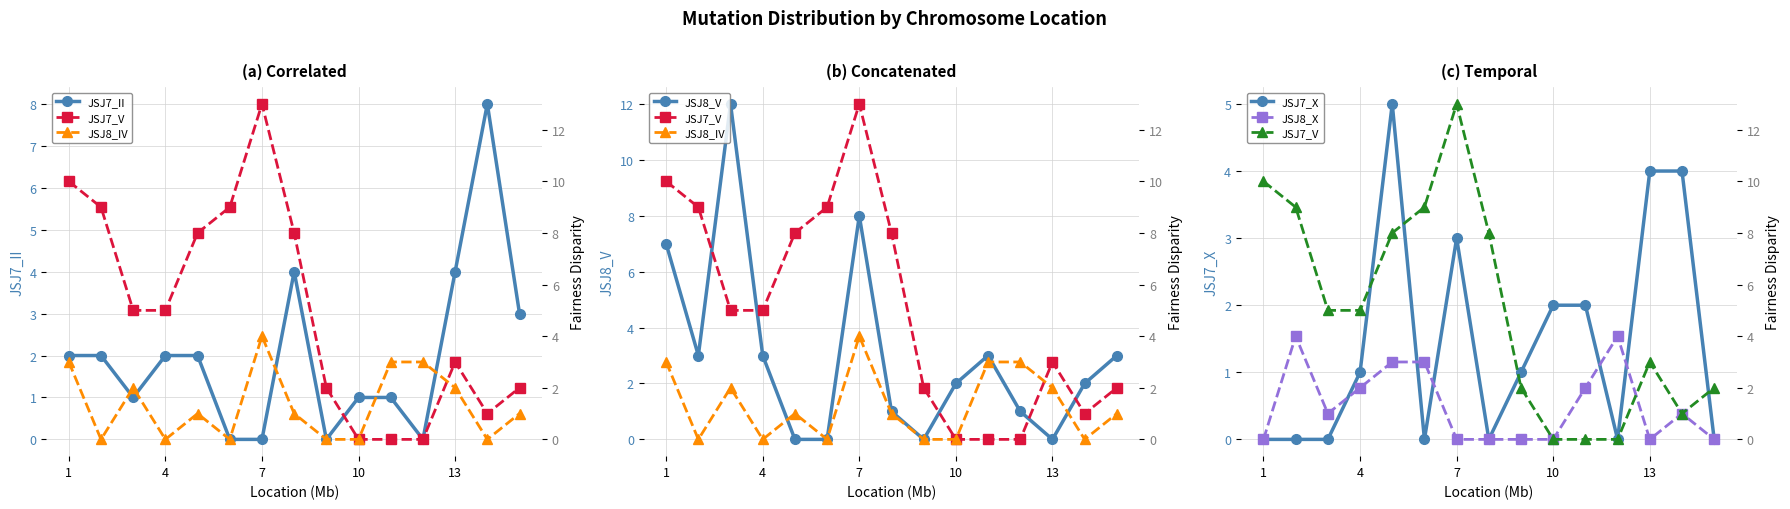

What is the approximate value of JSJ7_II at 10?

1